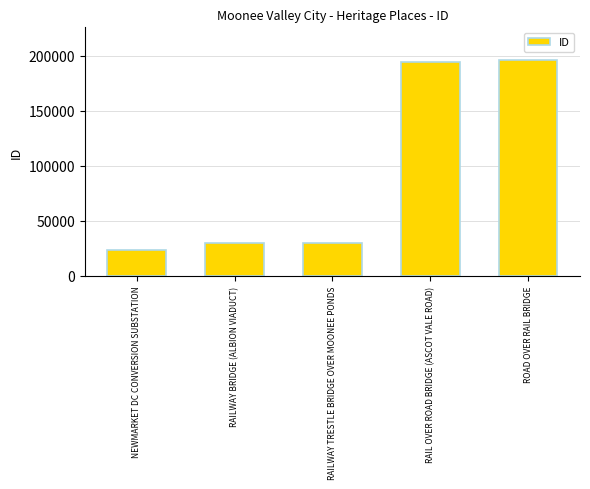

What value does the data have at RAILWAY BRIDGE (ALBION VIADUCT)?

29769